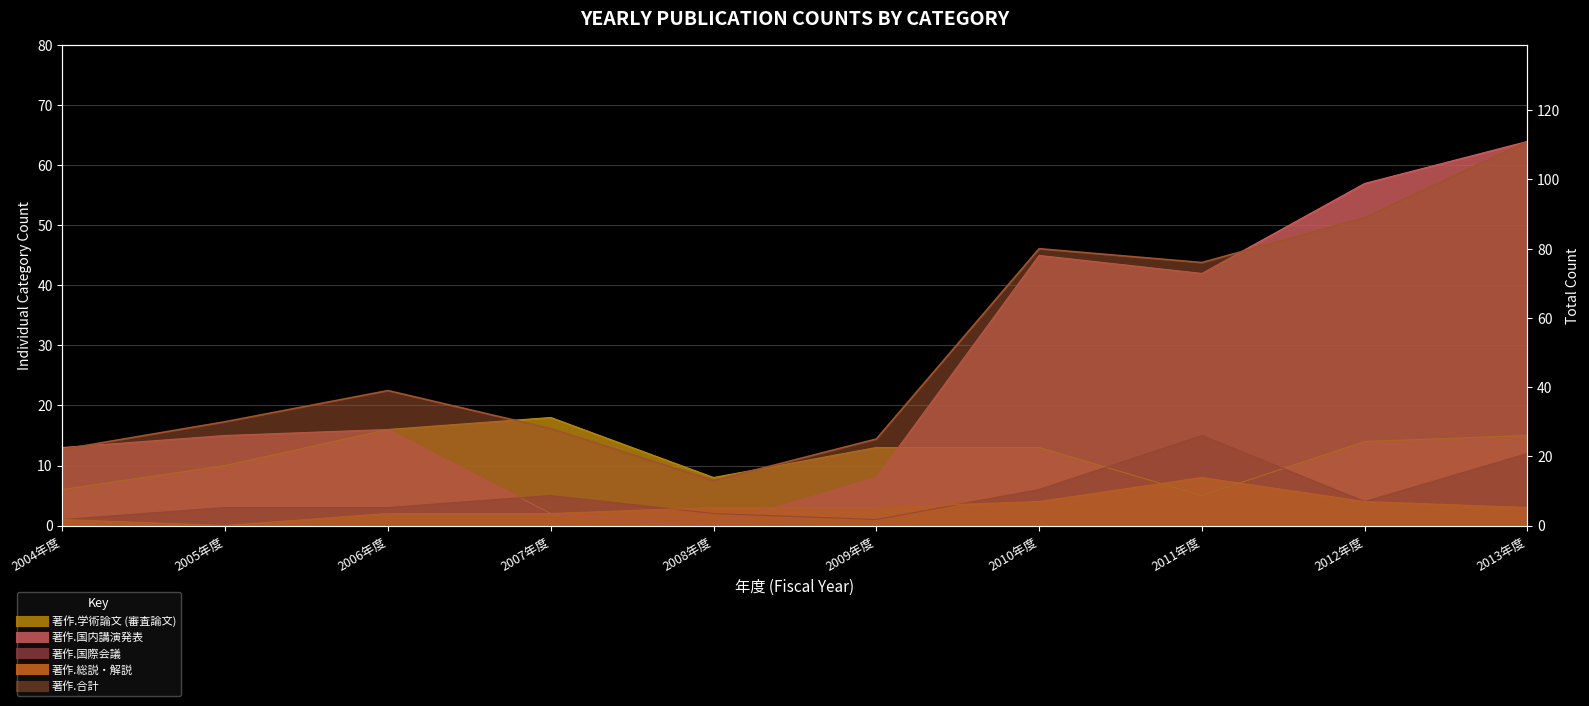

At 2005年度, list the series in order from largest to smallest.

著作.合計, 著作.国内講演発表, 著作.学術論文 (審査論文), 著作.国際会議, 著作.総説・解説